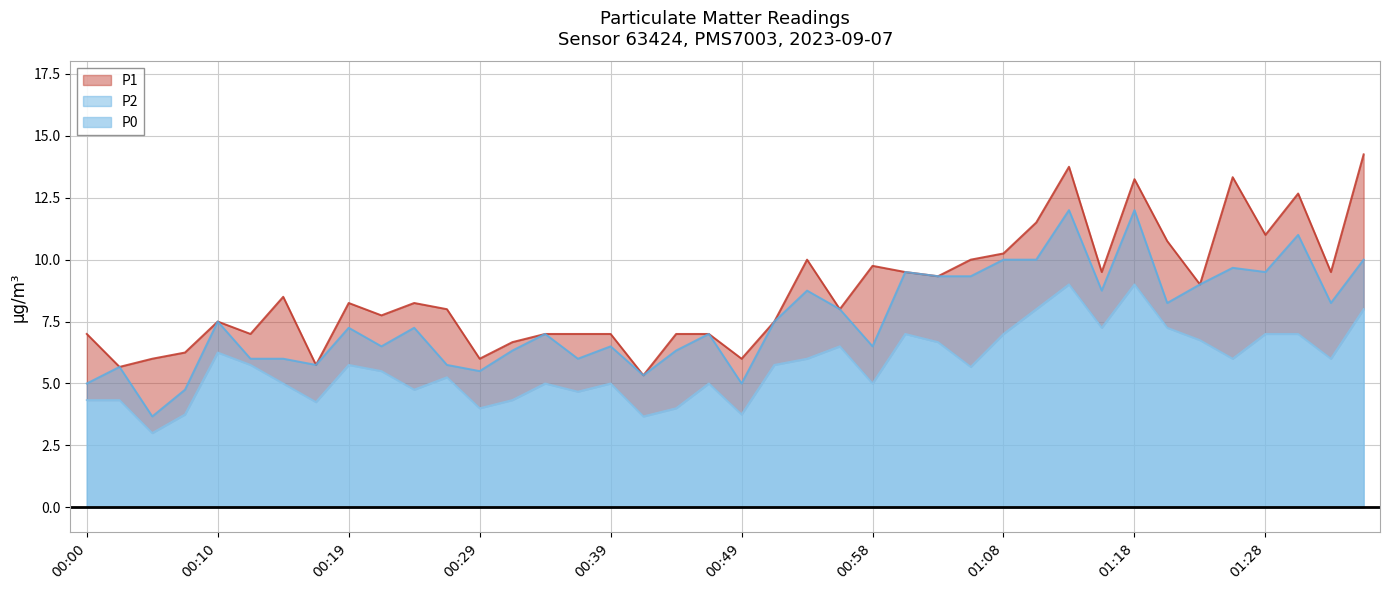

Is the value of P1 at 00:46 greater than the value of P0 at 00:07?

Yes